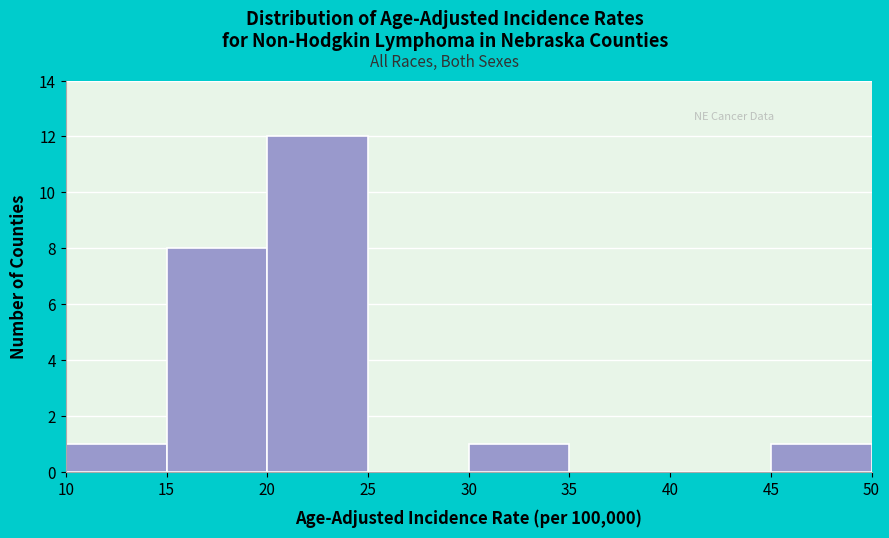

What is the height of the bar covering 30 to 35 on the x-axis? The values are not printed on the chart, so give them approximately, as read against the axis.

1